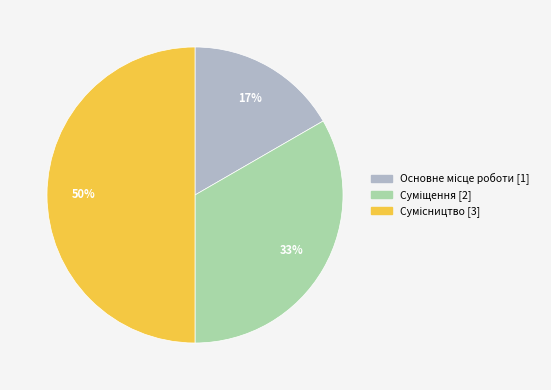

Count the number of slices in the pie.

3